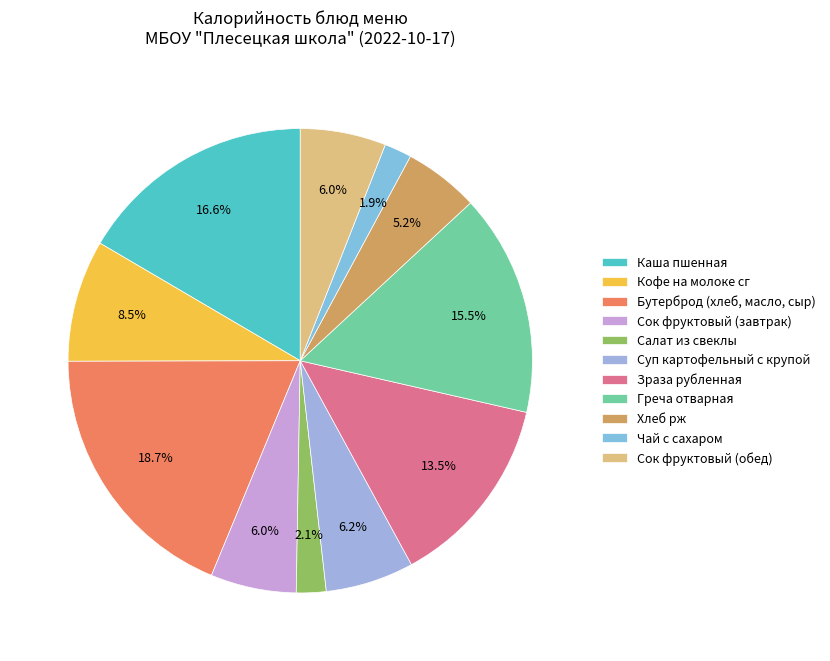

Count the number of slices in the pie.

11